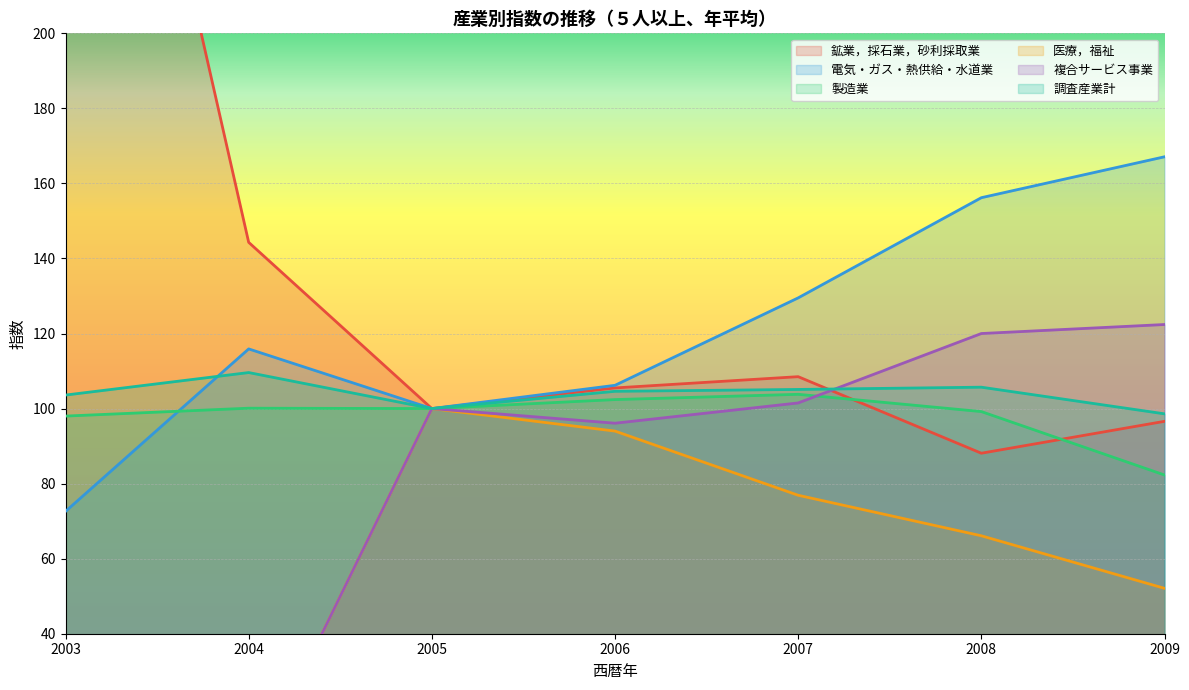

True or false: 電気・ガス・熱供給・水道業 has more than 0 points higher than both neighbors.

True